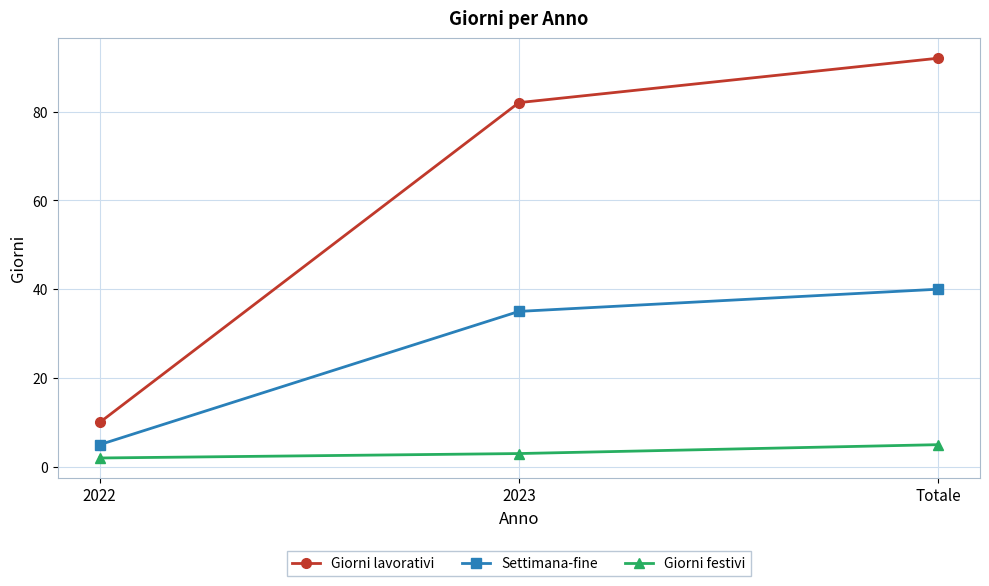

What are all the series names shown in the legend?

Giorni lavorativi, Settimana-fine, Giorni festivi